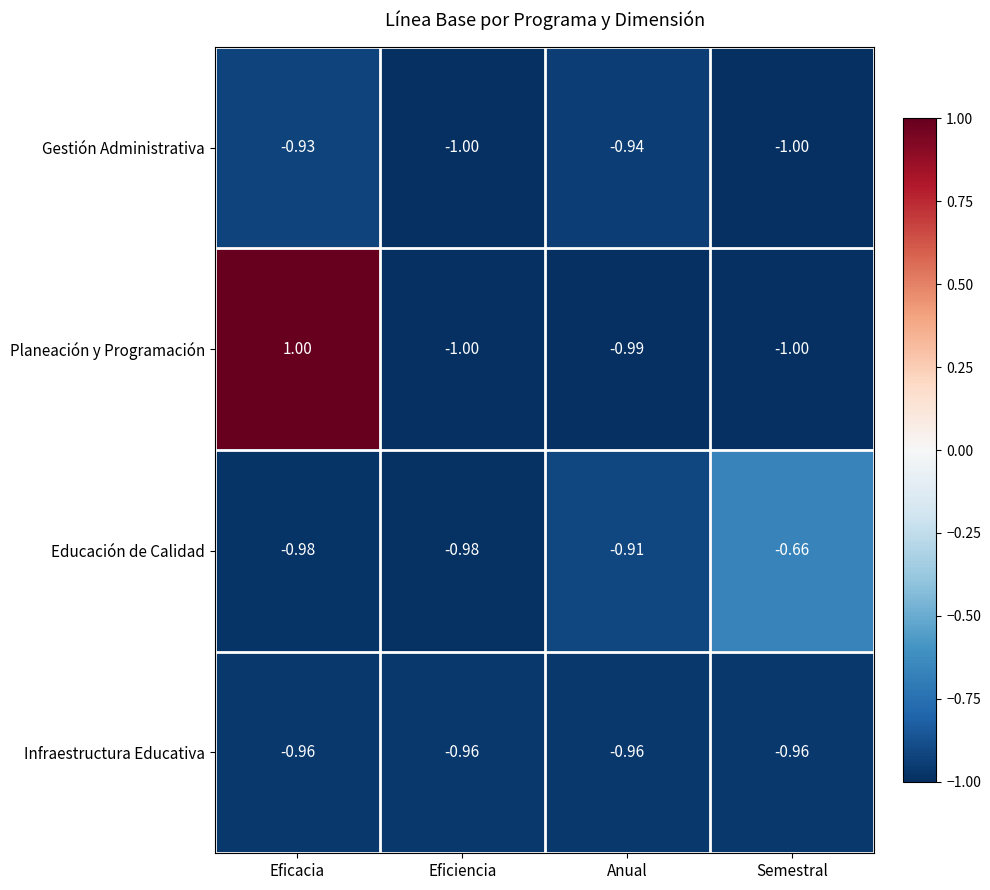

Rank the series by their maximum value, from lowest to highest.

Infraestructura Educativa, Gestión Administrativa, Educación de Calidad, Planeación y Programación